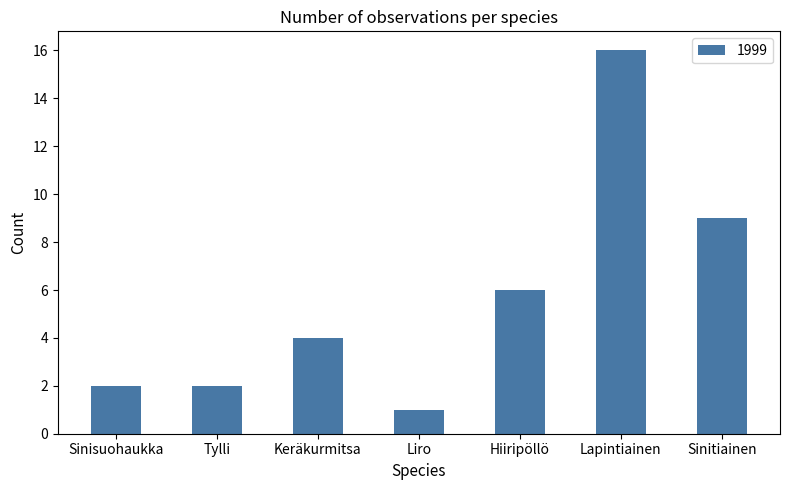

Reading left to right, extract all data points from this chart.

2	2	4	1	6	16	9